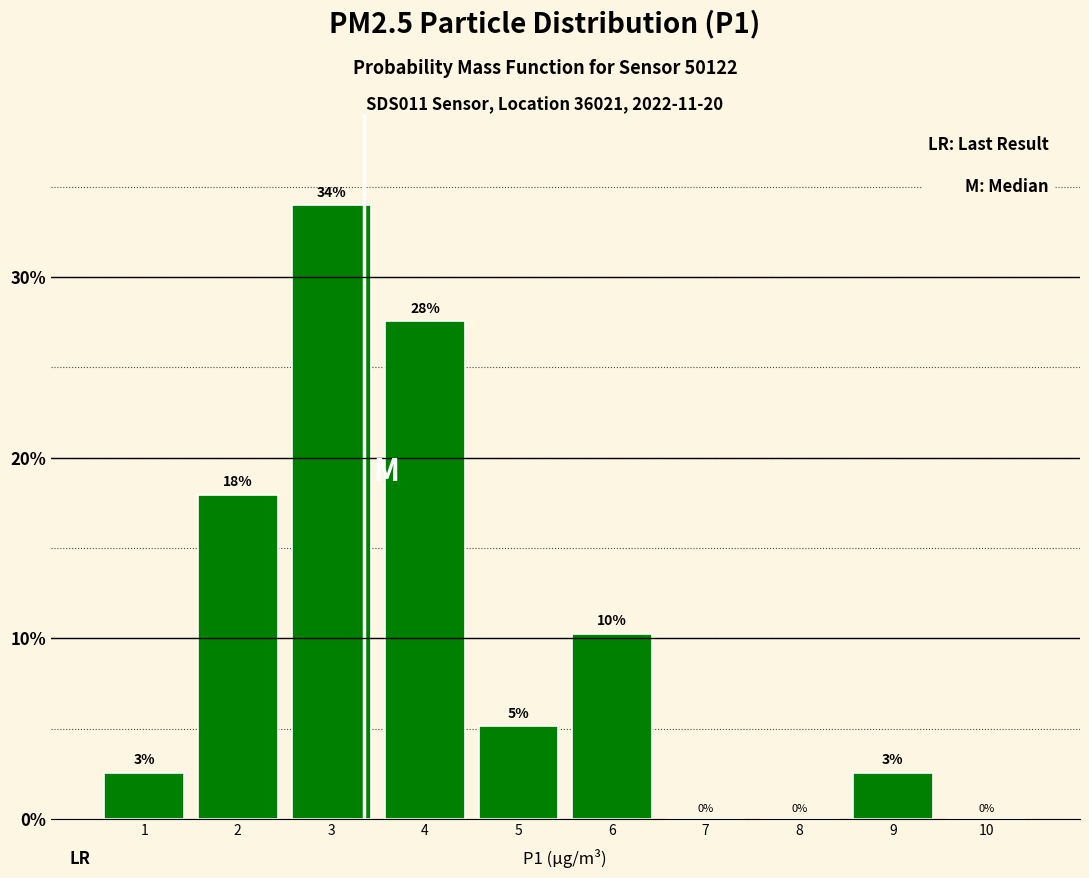

Which label corresponds to the largest value in the chart?

3